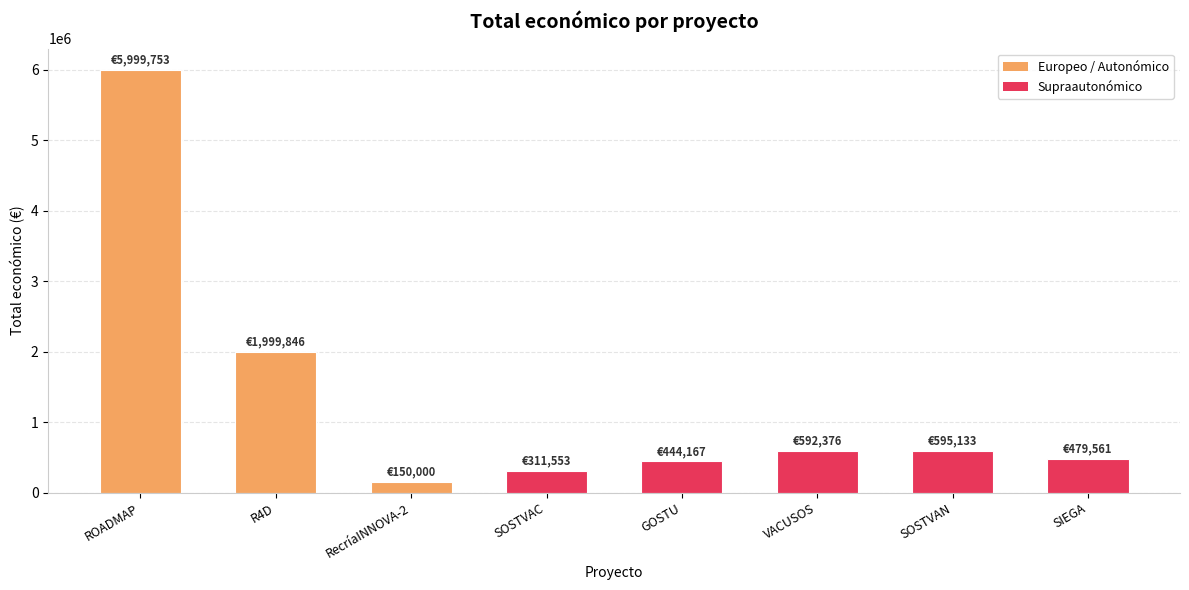

Is it true that the value at GOSTU is 444167?

True